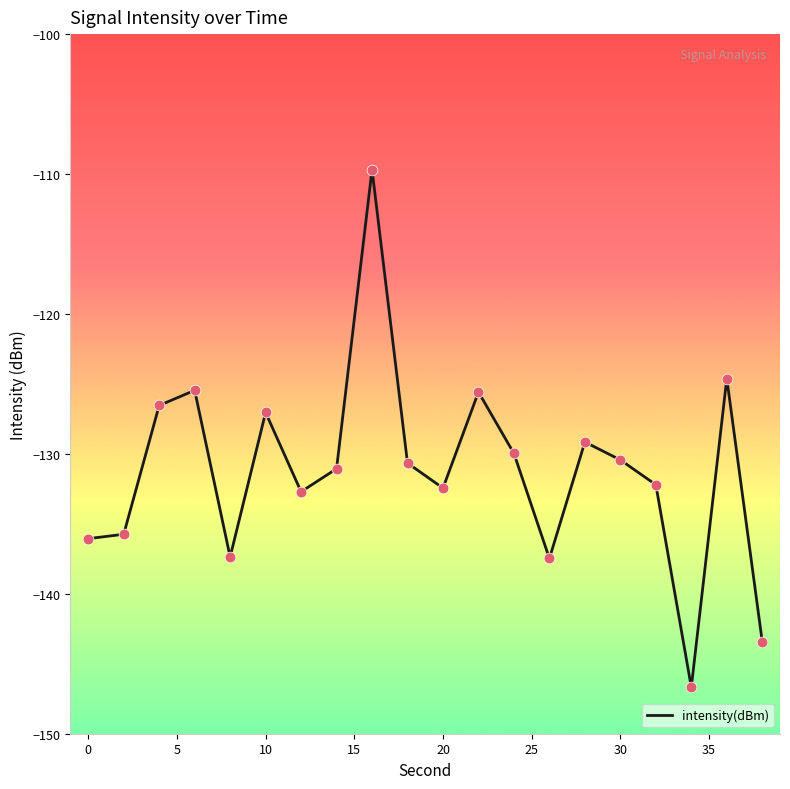

What is the minimum value shown in the chart?

-146.7